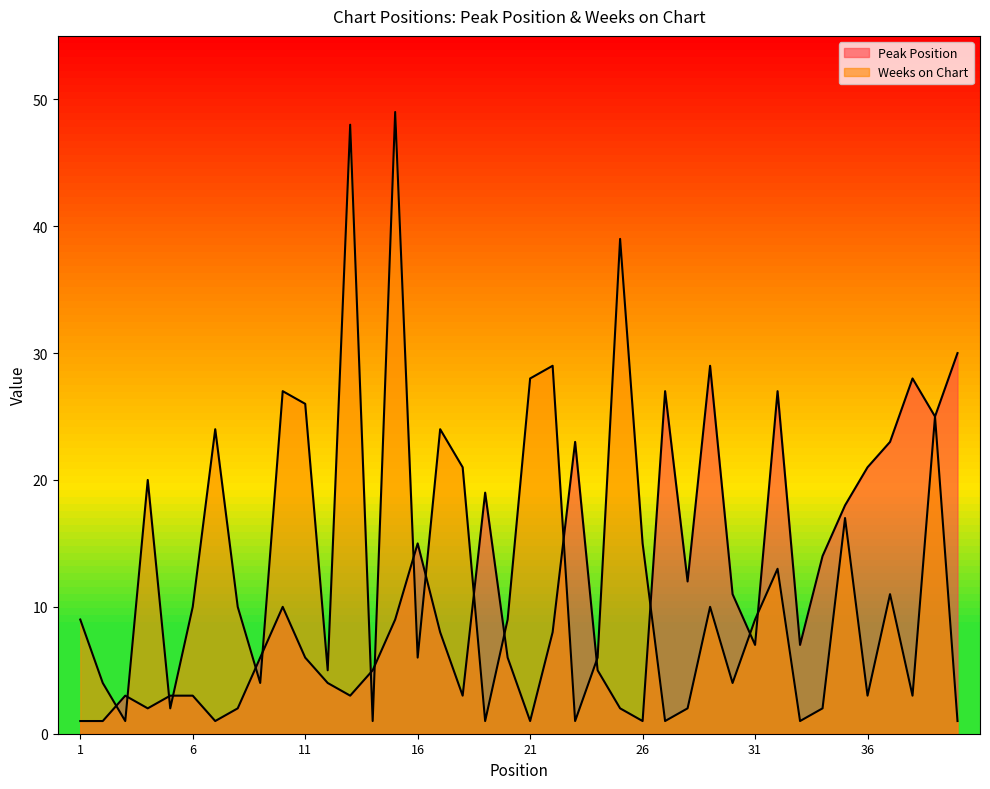

What are all the series names shown in the legend?

Peak Position, Weeks on Chart